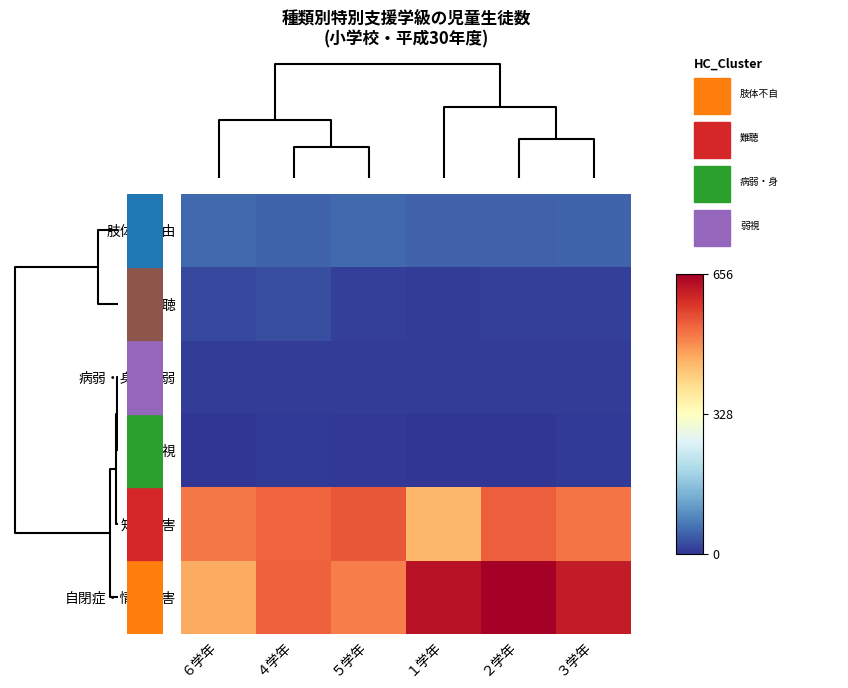

At which category is the sum across all series the highest?

２学年